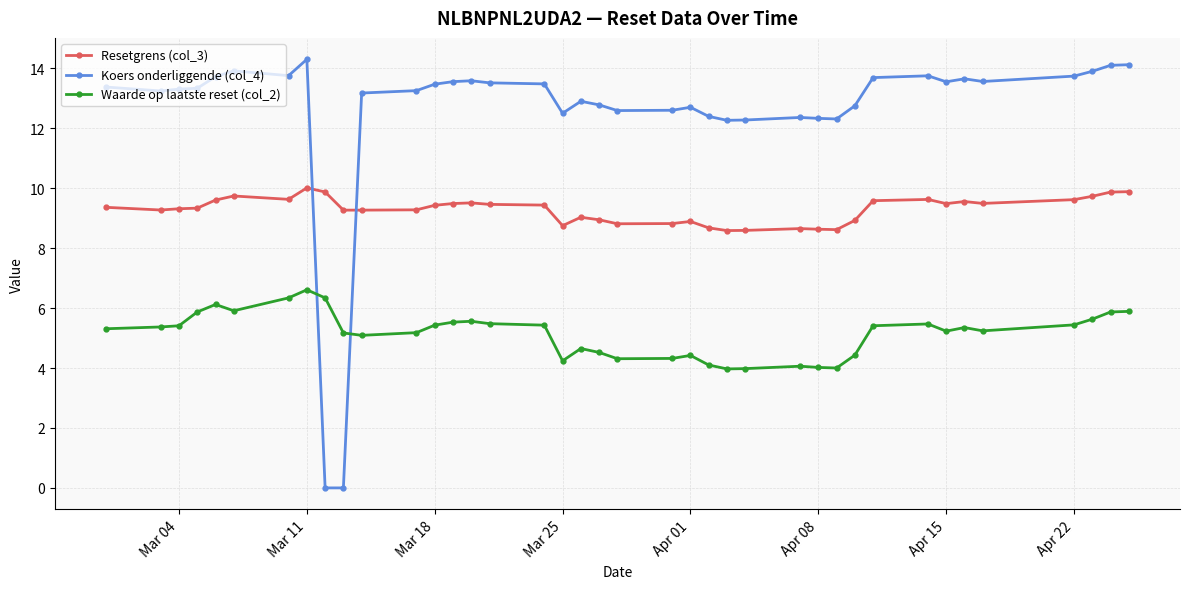

Does the chart have visible grid lines?

Yes